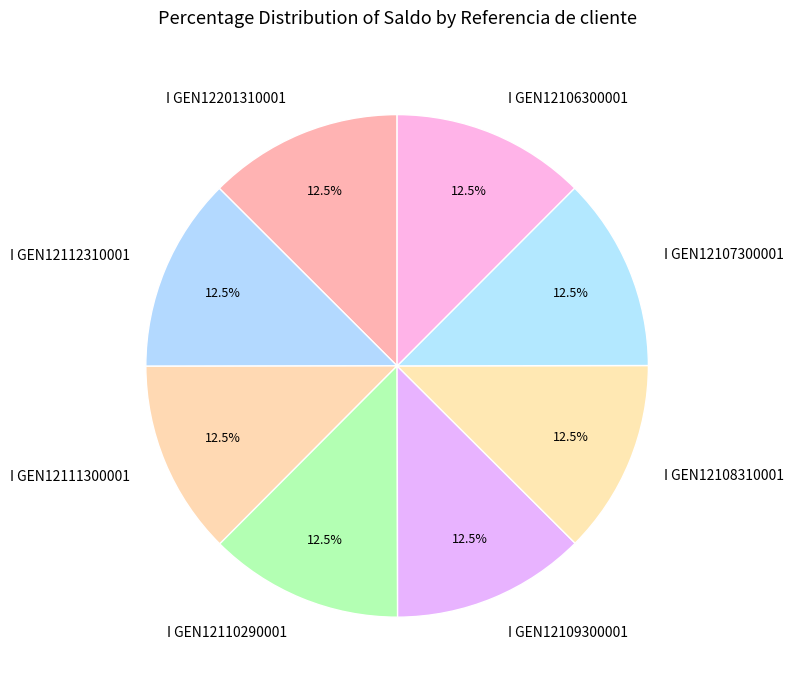

The I GEN12111300001 slice represents 24% of the pie. True or false?

False